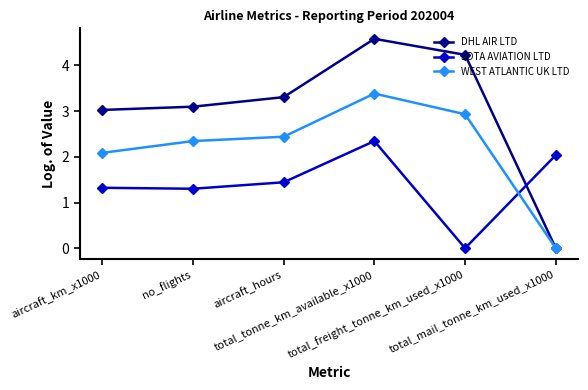

True or false: WEST ATLANTIC UK LTD has a value of 3.7 at no_flights.

False